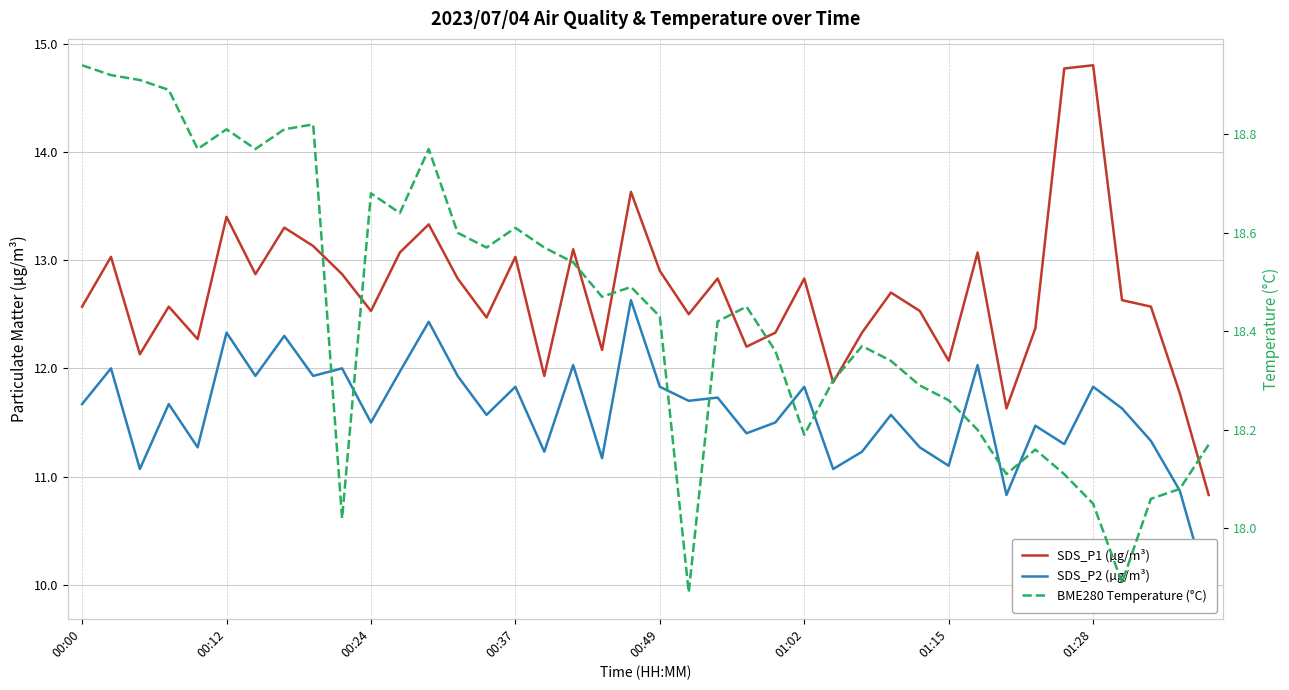

True or false: SDS_P2 (µg/m³) has more than 2 interior local peaks.

True